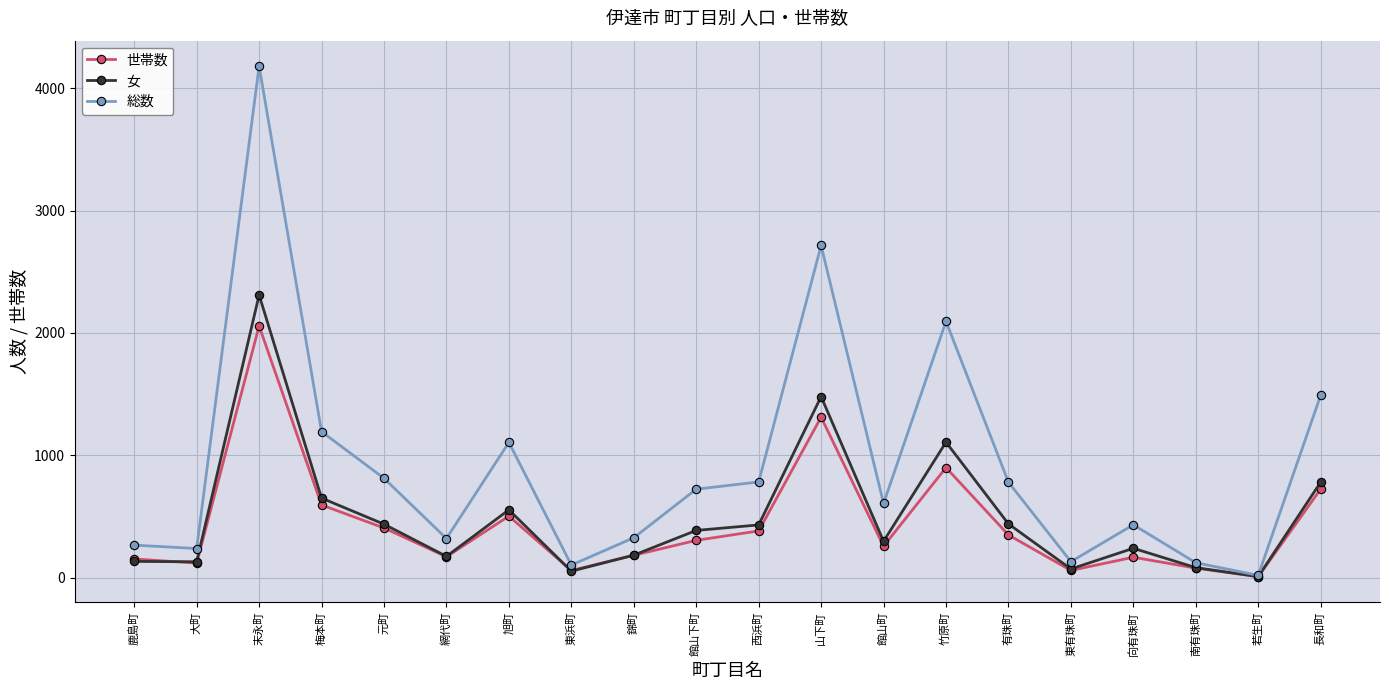

Which category has the lowest value across all series?

若生町